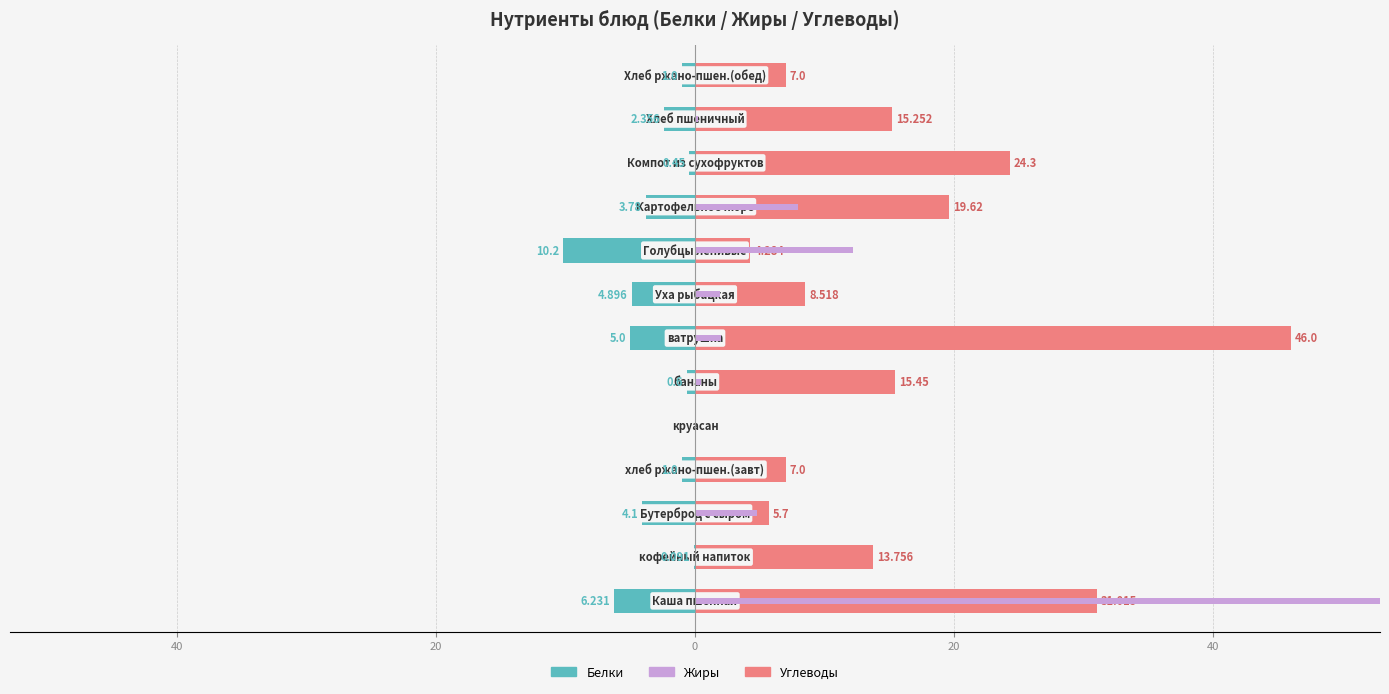

Is it true that Углеводы equals 1.8 at 0?

False